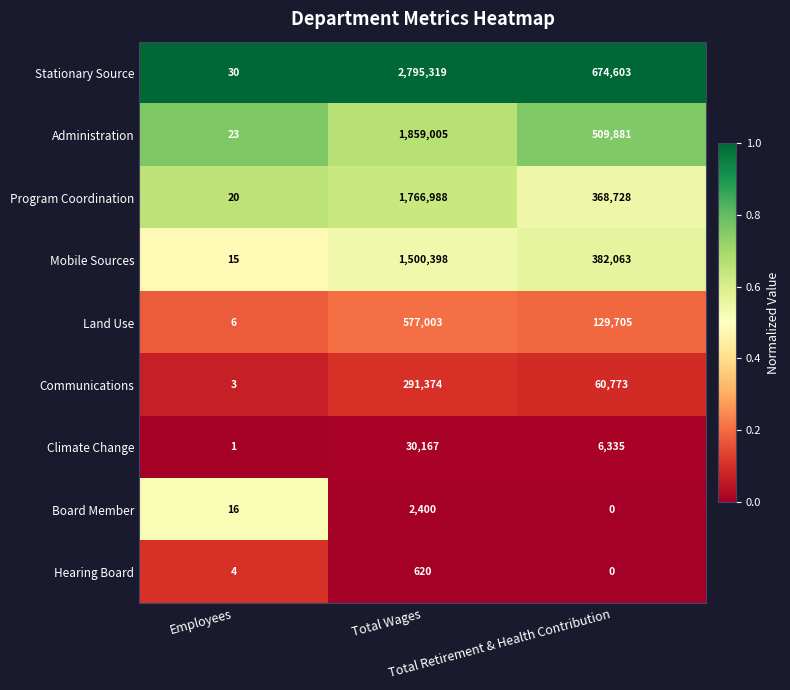

Rank the series at Employees from highest to lowest value.

Stationary Source, Administration, Program Coordination, Board Member, Mobile Sources, Land Use, Hearing Board, Communications, Climate Change